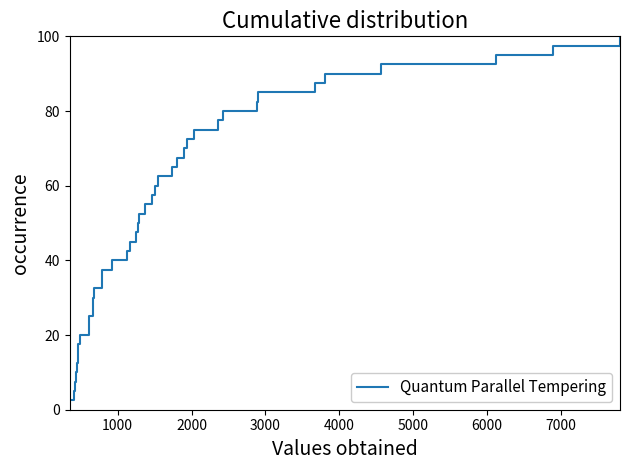

Reading right to left, extract all data points from this chart.

100.0	97.5	95.0	92.5	90.0	87.5	85.0	82.5	80.0	77.5	75.0	72.5	70.0	67.5	65.0	62.5	60.0	57.5	55.0	52.5	50.0	47.5	45.0	42.5	40.0	37.5	35.0	32.5	30.0	27.5	25.0	22.5	20.0	17.5	15.0	12.5	10.0	7.5	5.0	2.5